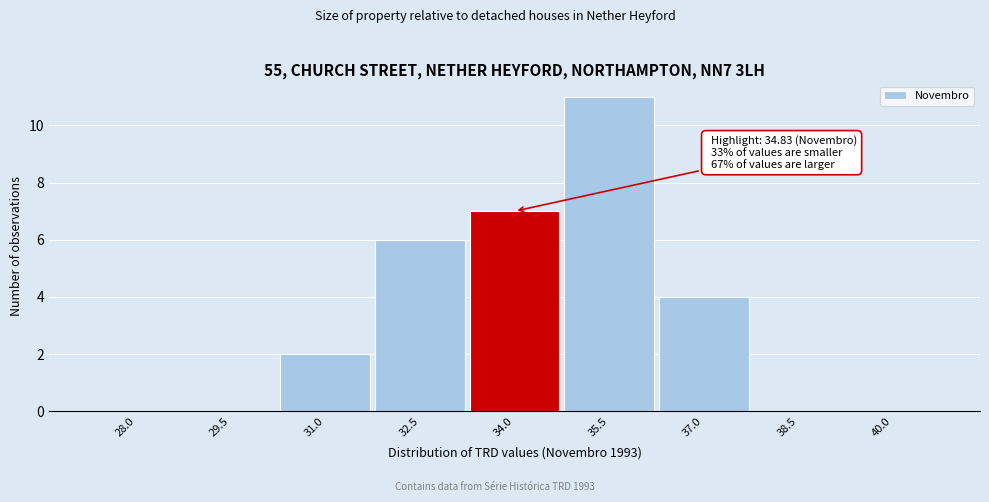

Reading left to right, list all the values displayed in this chart.

28.0=0	29.5=0	31.0=2	32.5=6	34.0=7	35.5=11	37.0=4	38.5=0	40.0=0